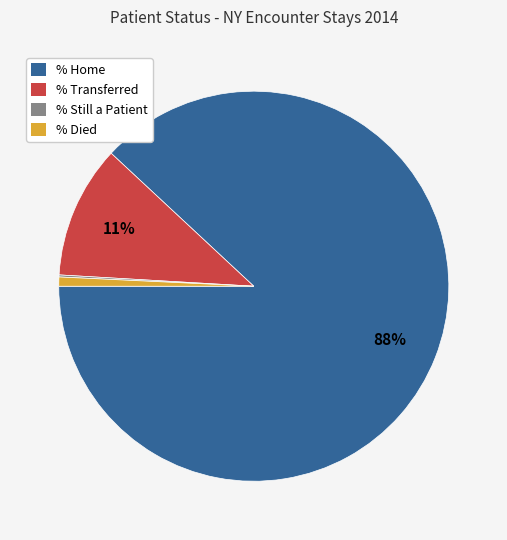

To the nearest percent, what is the combined percentage of % Transferred and % Home?

99%